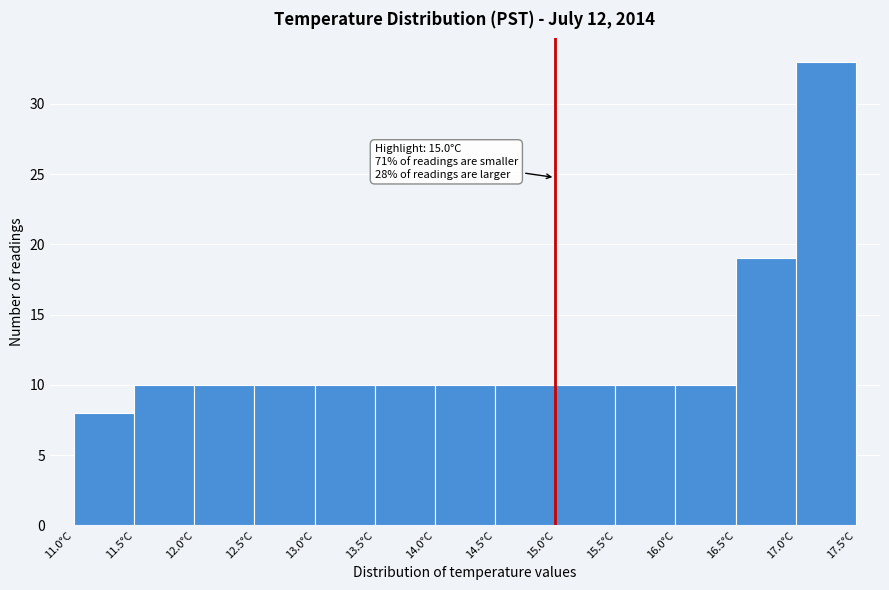

Which range on the x-axis has the tallest bar?

17.0 to 17.5